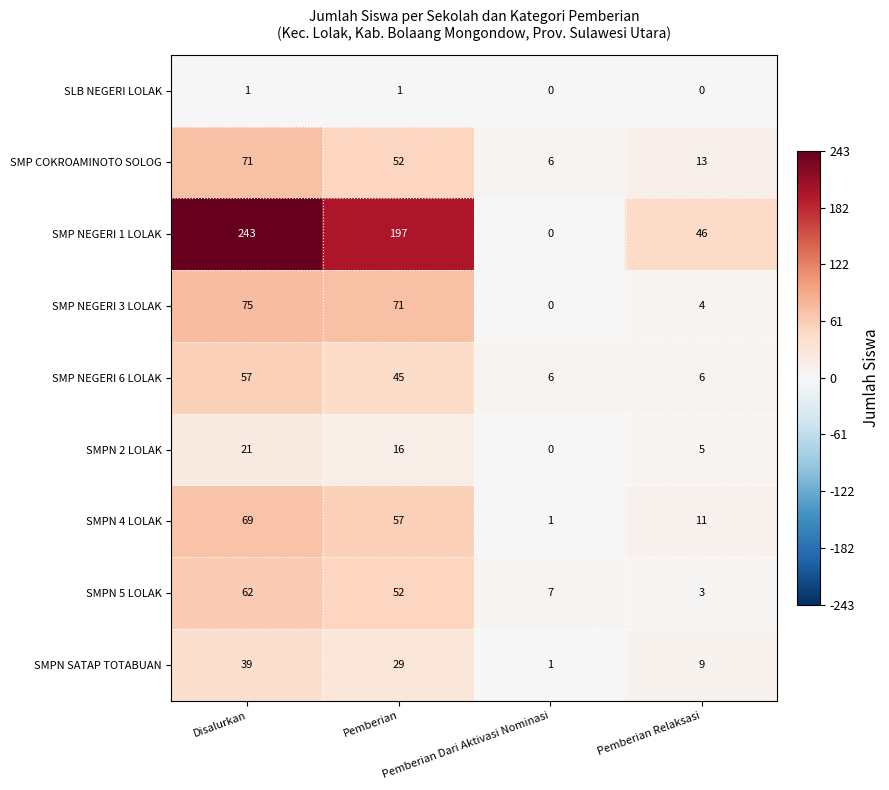

Rank the series by their maximum value, from lowest to highest.

SLB NEGERI LOLAK, SMPN 2 LOLAK, SMPN SATAP TOTABUAN, SMP NEGERI 6 LOLAK, SMPN 5 LOLAK, SMPN 4 LOLAK, SMP COKROAMINOTO SOLOG, SMP NEGERI 3 LOLAK, SMP NEGERI 1 LOLAK